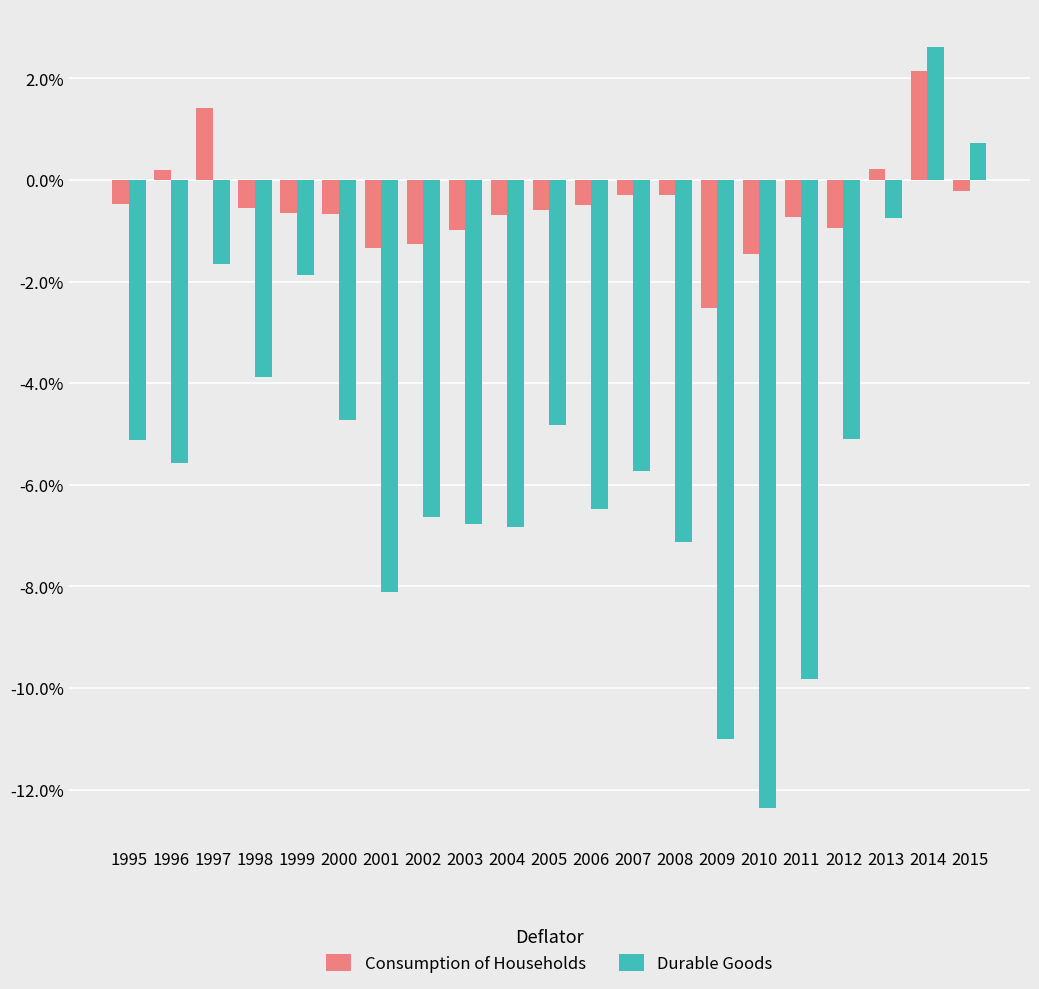

Which series changed the most between 2000 and 2004?

Durable Goods